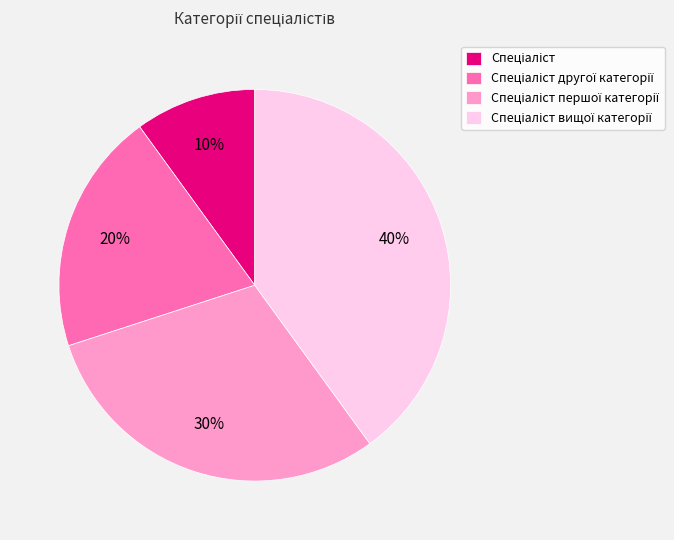

Is there any slice that represents more than half of the pie?

No